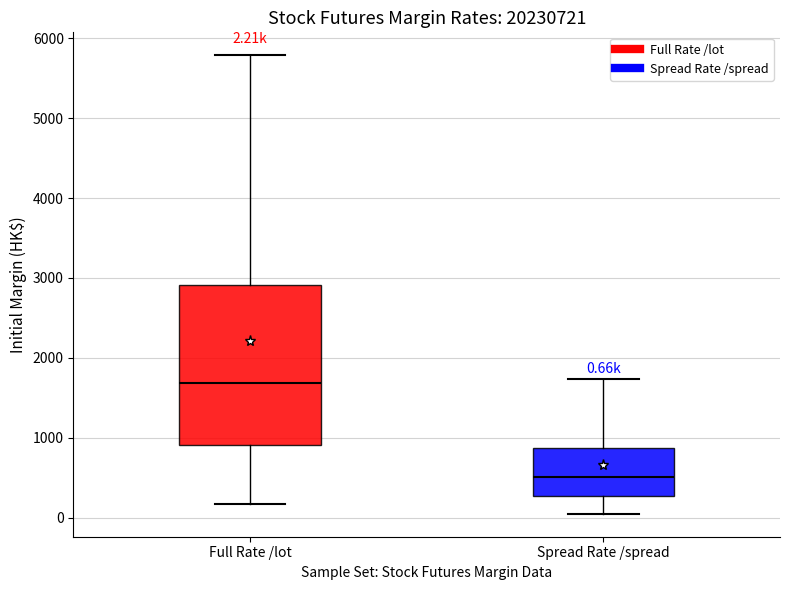

Which box has the highest median line?

Full Rate /lot